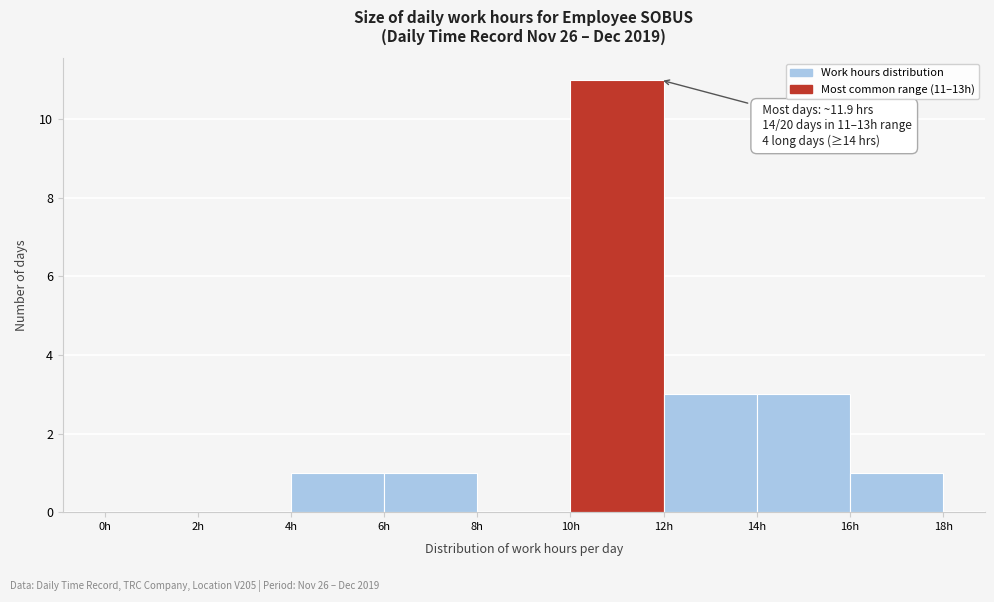

Over which range of the x-axis is the bar tallest?

10 to 12